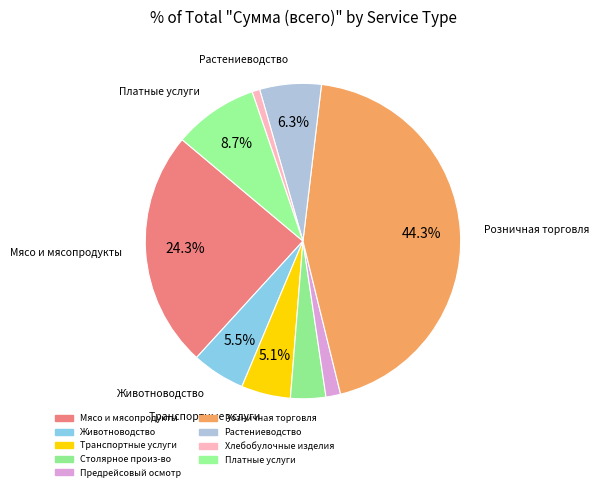

How many slices are in this pie chart?

9